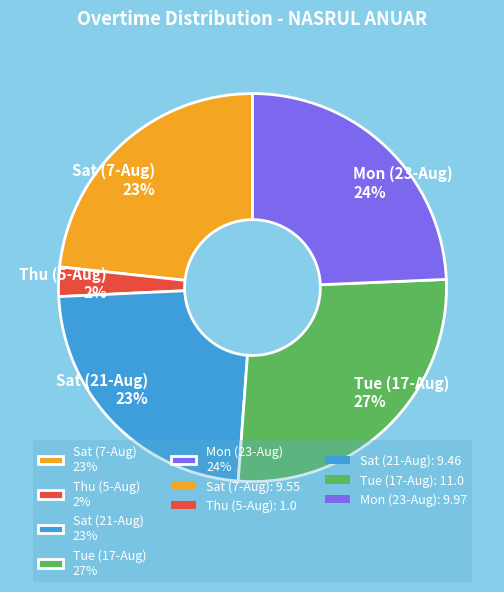

To the nearest percent, what is the average slice percentage?

20%